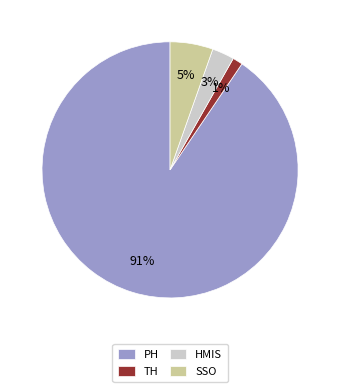

How many slices are in this pie chart?

4